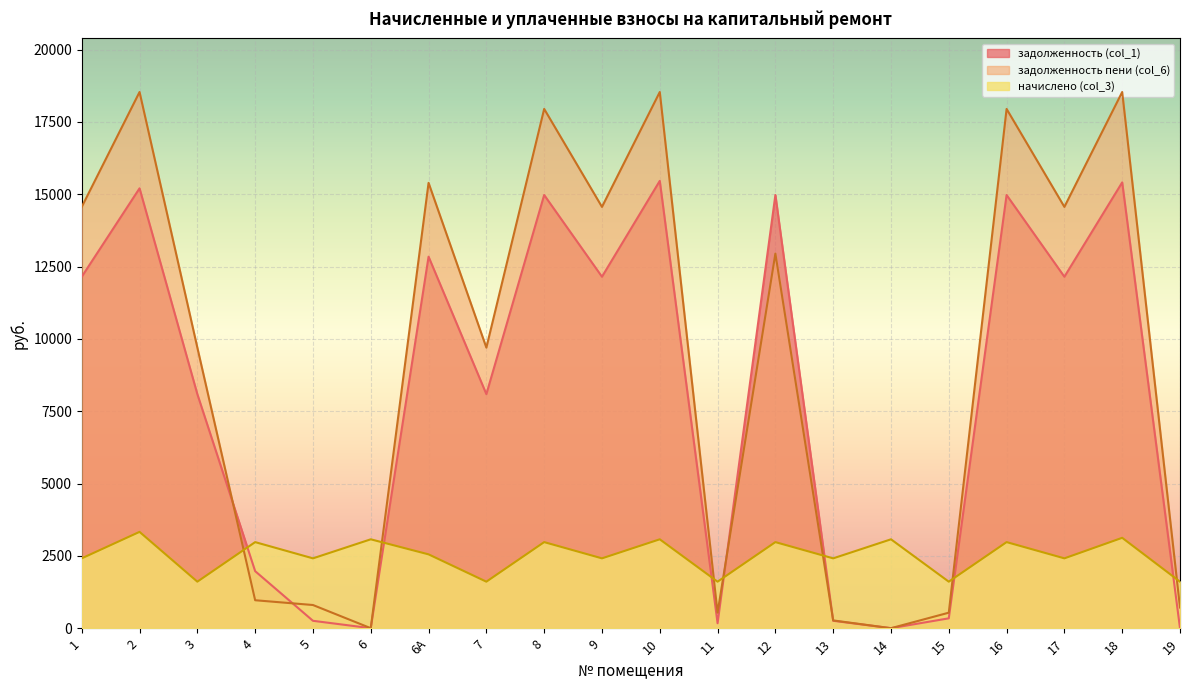

How many values in the задолженность пени (col_6) series exceed 12946?

10